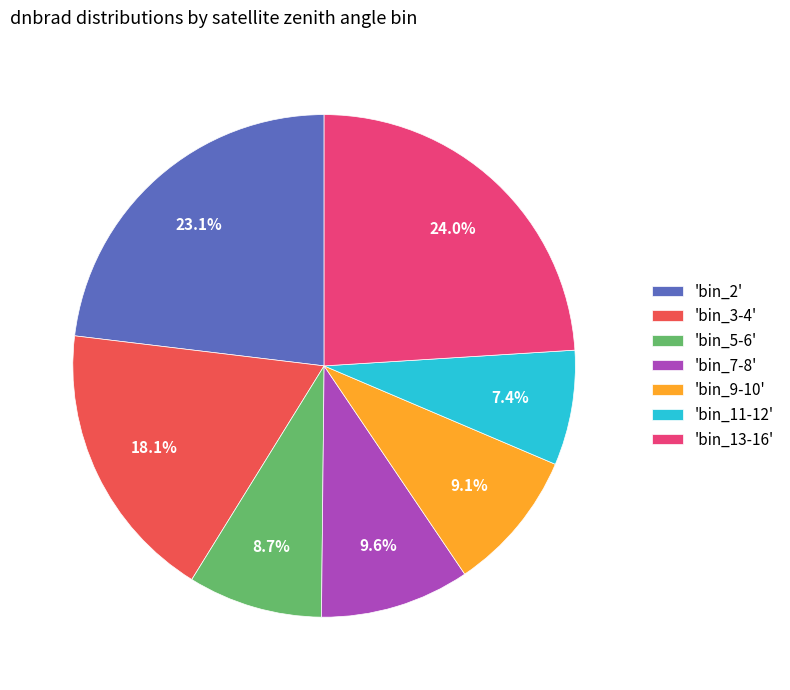

Is there a majority slice in this chart?

No